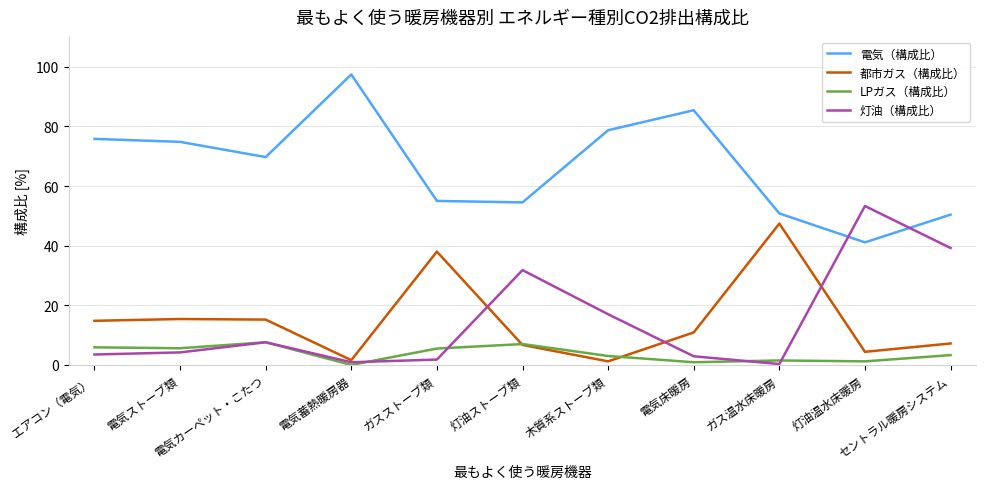

What is the maximum value for 電気（構成比）?

97.4